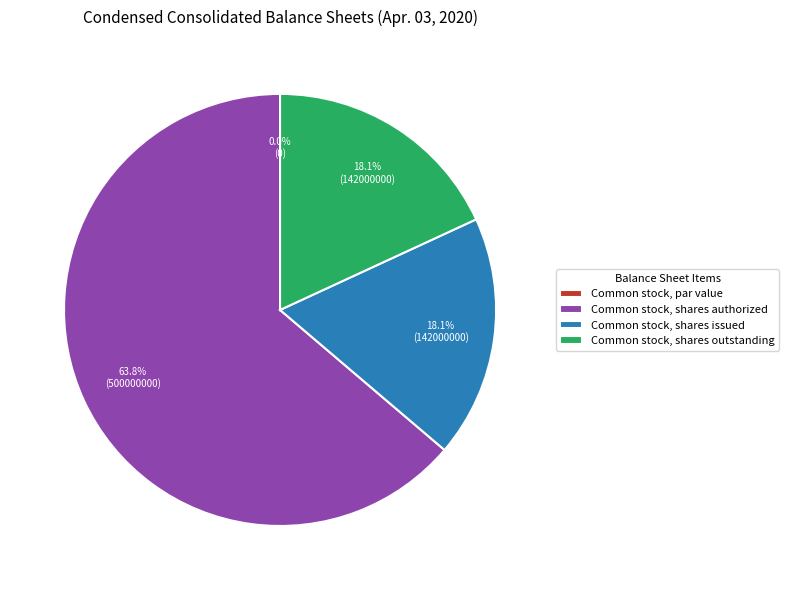

Which has a higher value, Common stock, shares outstanding or Common stock, par value?

Common stock, shares outstanding